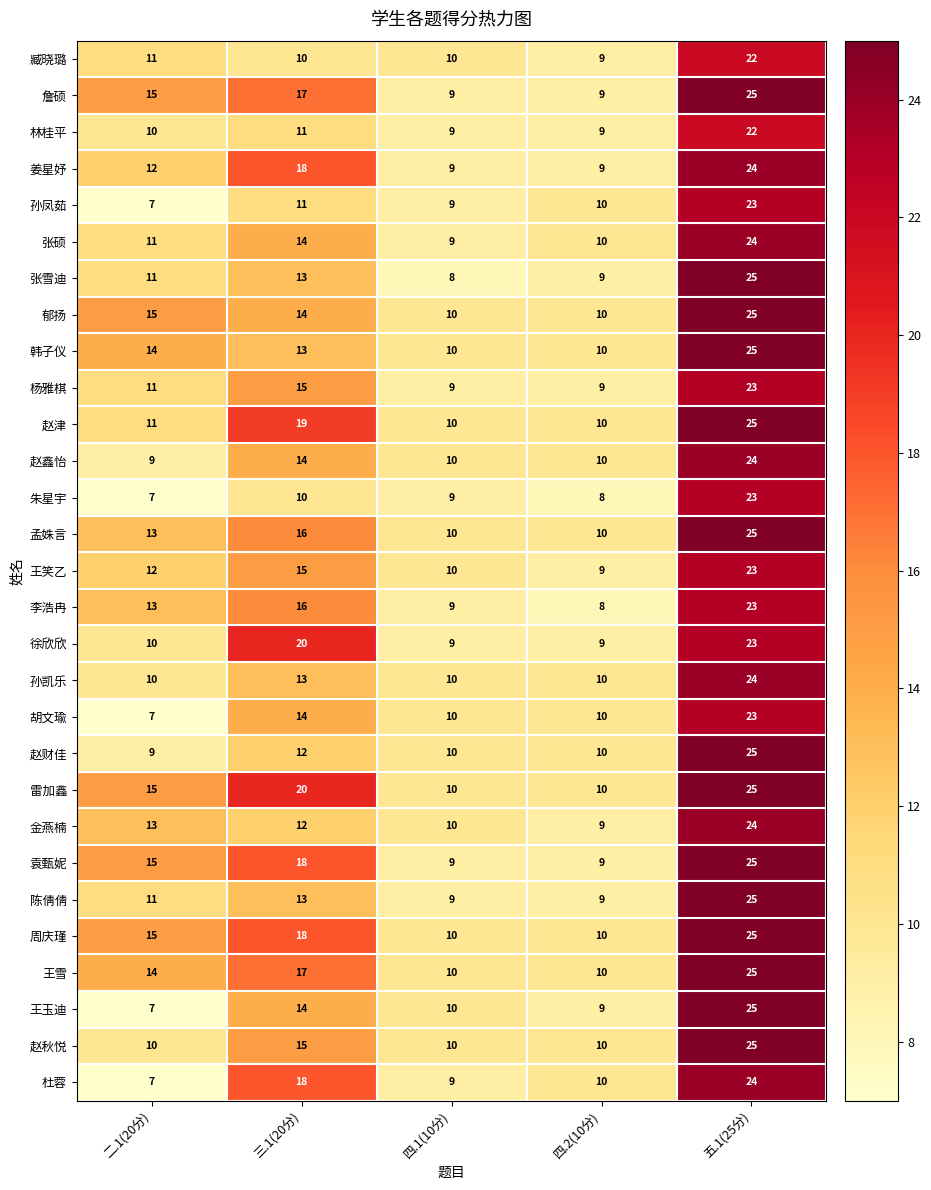

At how many categories does at least one series exceed 22?

1